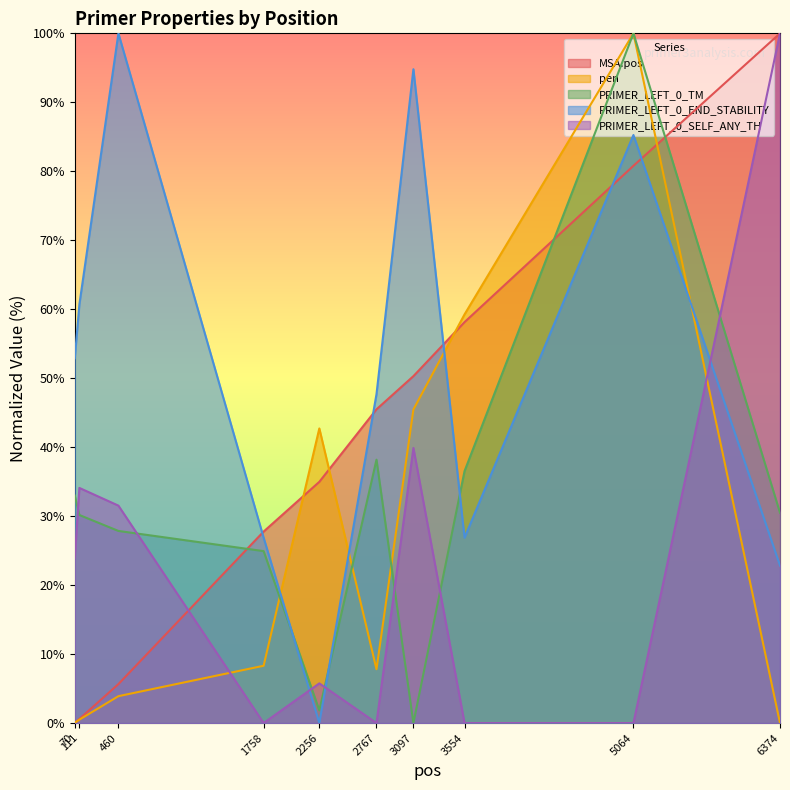

At which category is the sum across all series the highest?

5064